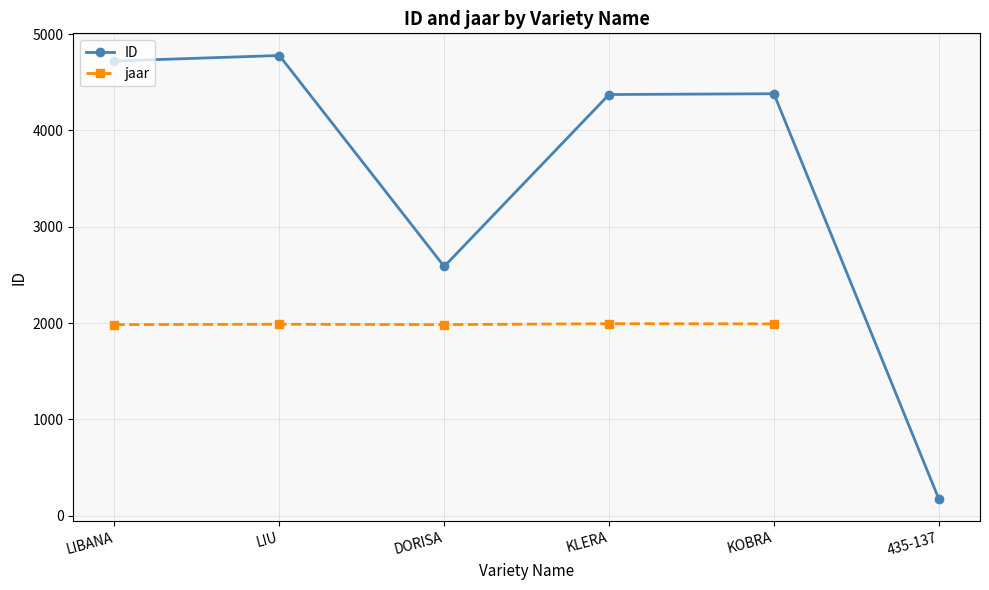

True or false: ID has a value of 4381.0 at KOBRA.

True